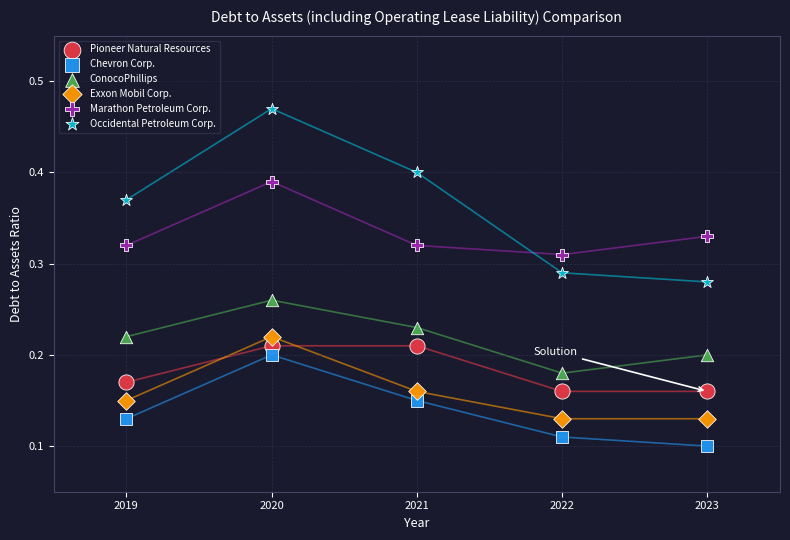

Which series has the largest Y range (max minus min)?

Occidental Petroleum Corp.